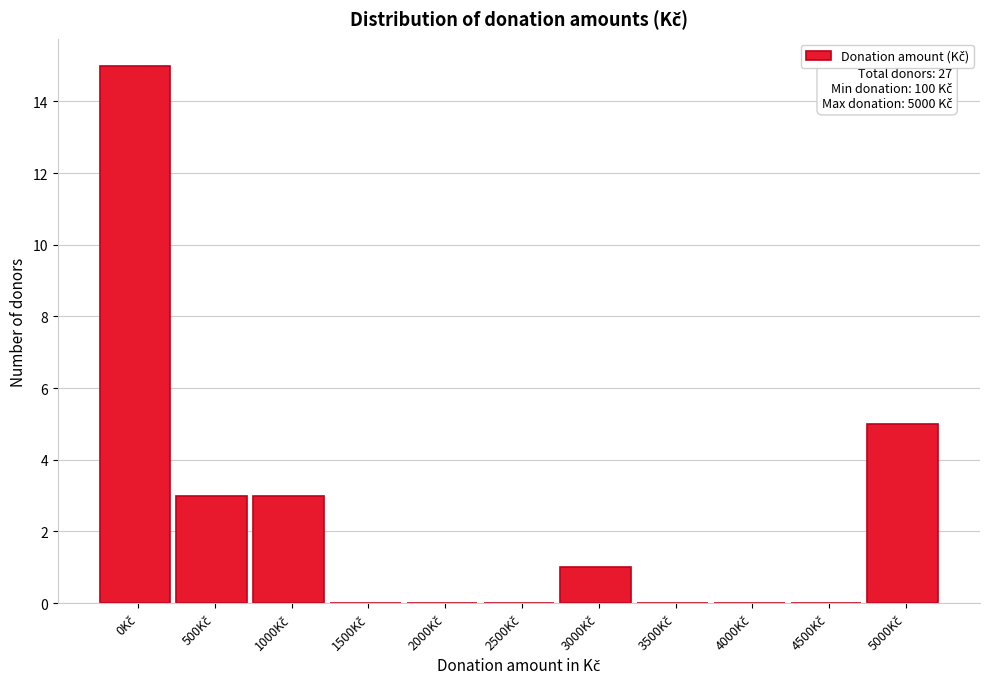

What is the greatest value displayed?

15